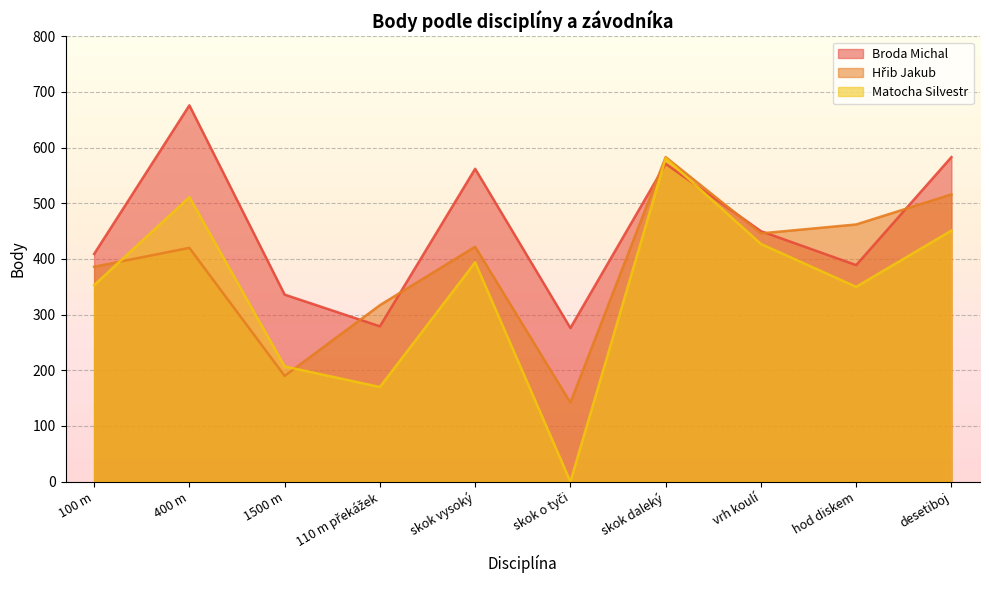

Reading left to right, what are all the values shown in this chart?

Broda Michal: 409	676	336	279	562	276	571	450	389	583
Hřib Jakub: 386	420	190	317	422	142	583	446	462	516
Matocha Silvestr: 353	511	207	170	394	0	581	427	350	451